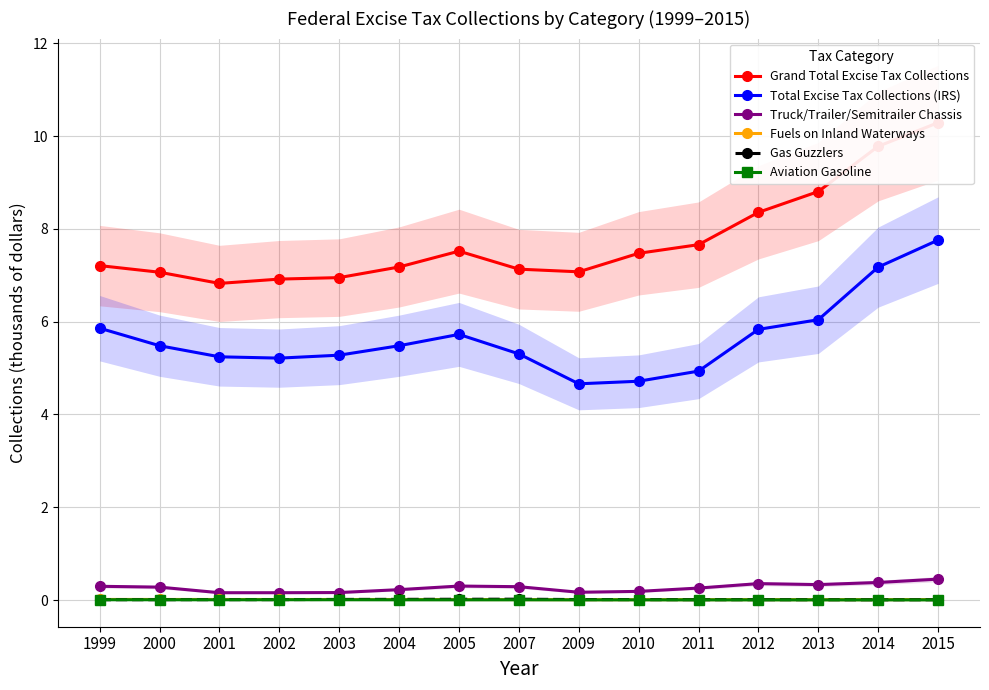

Is the value of Aviation Gasoline at 2004 greater than the value of Grand Total Excise Tax Collections at 2007?

No